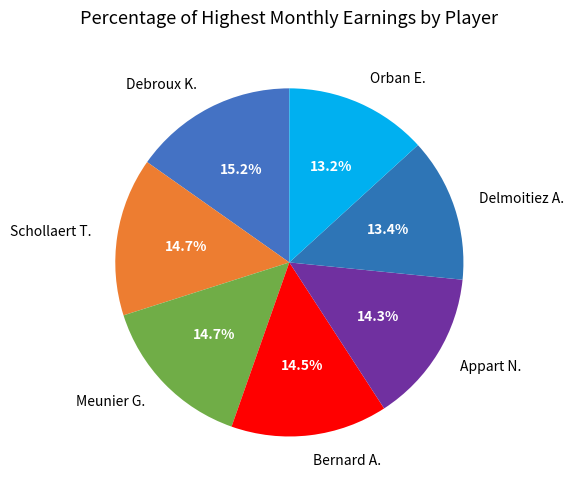

How many slices are in this pie chart?

7